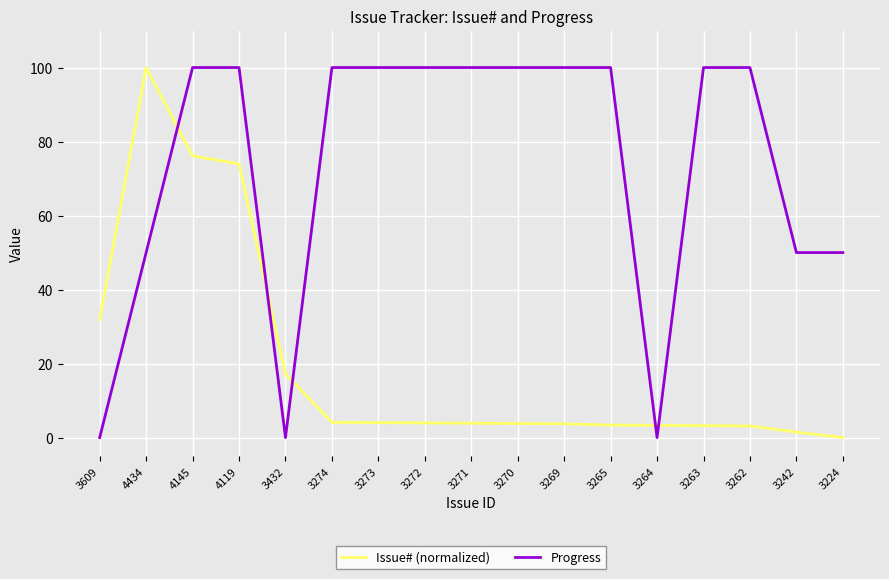

Is the value of Progress at 4145 greater than the value of Issue# (normalized) at 3264?

Yes